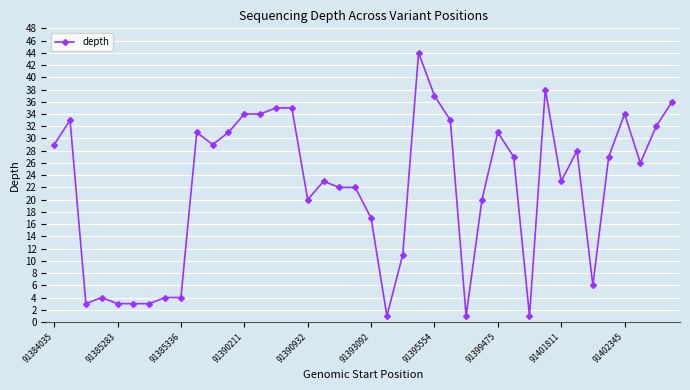

What is the sum of all values?

875